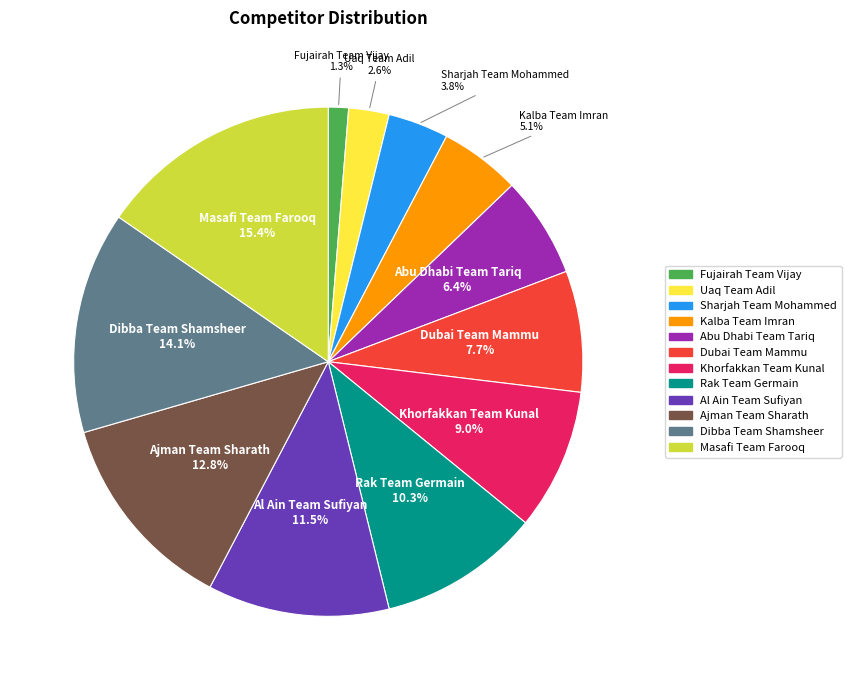

True or false: Masafi Team Farooq accounts for 15% of the total.

True